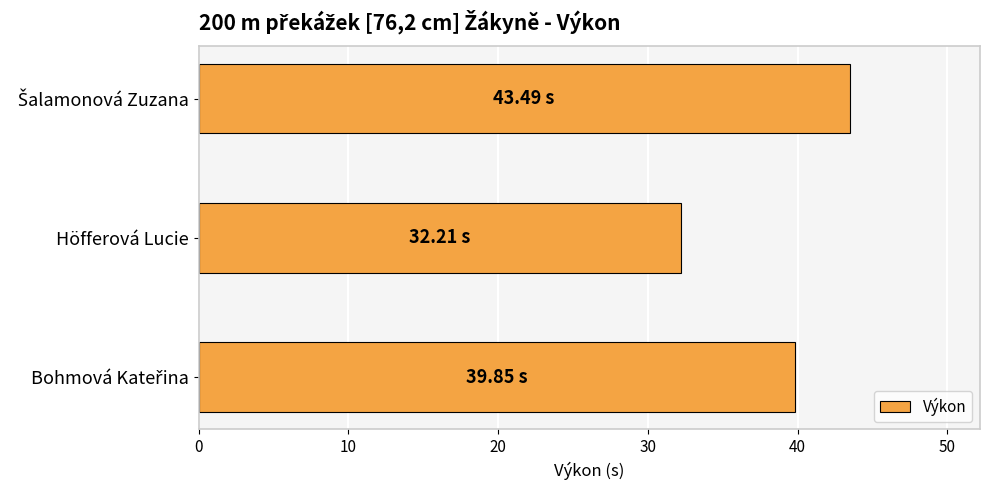

Are the bars horizontal?

Yes